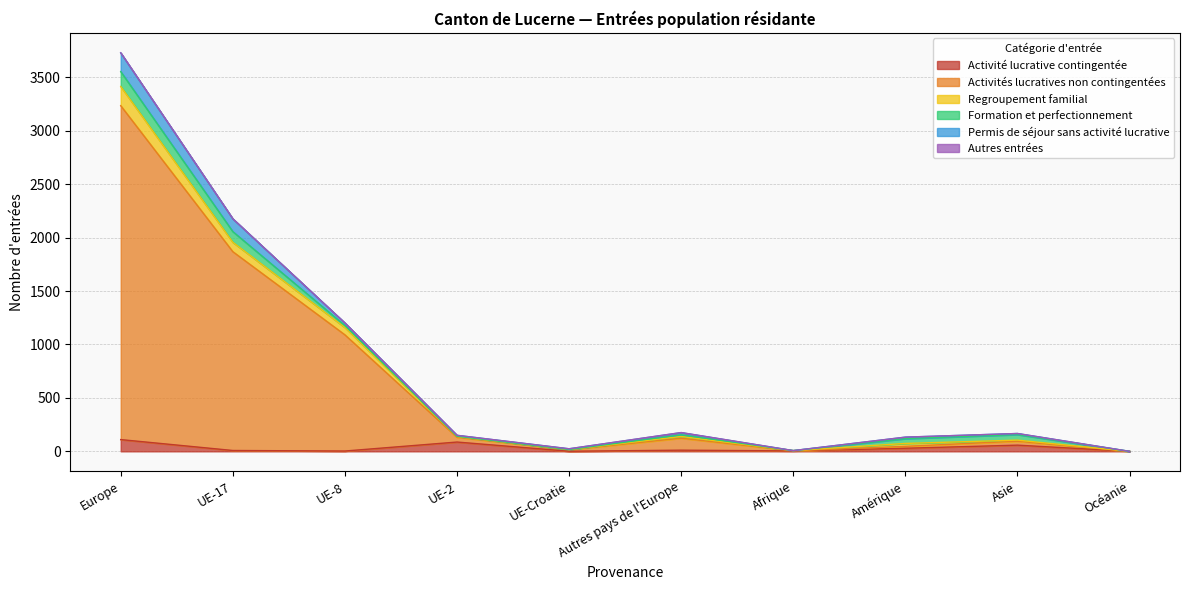

What is the total value across all series at UE-17?

2176